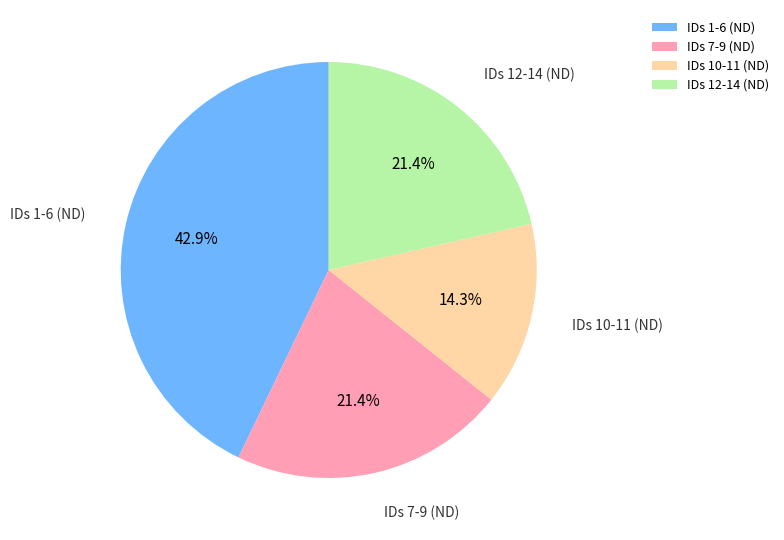

Approximately how many times larger is the value at IDs 1-6 (ND) compared to IDs 7-9 (ND)?

2.0